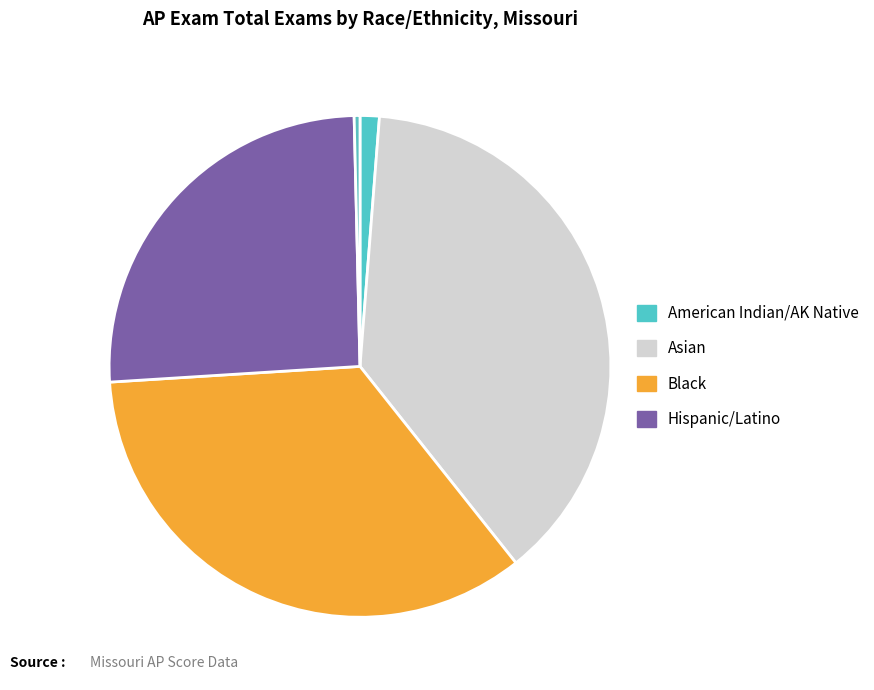

Count the number of slices in the pie.

5